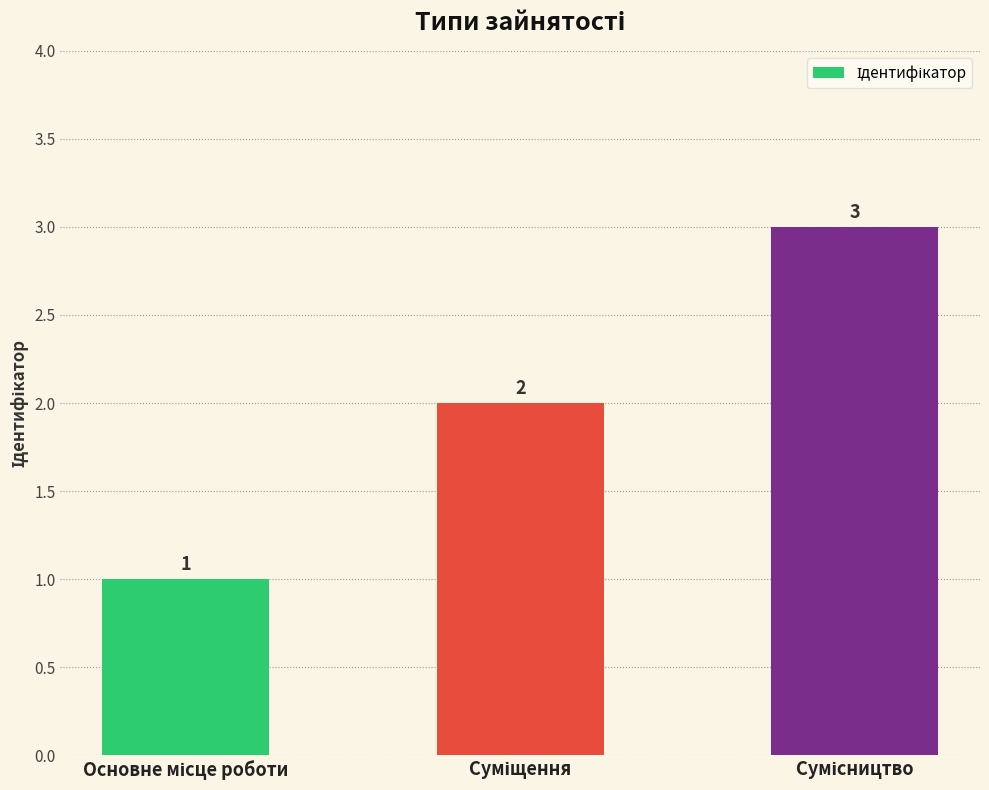

How many values are between 1 and 3?

3